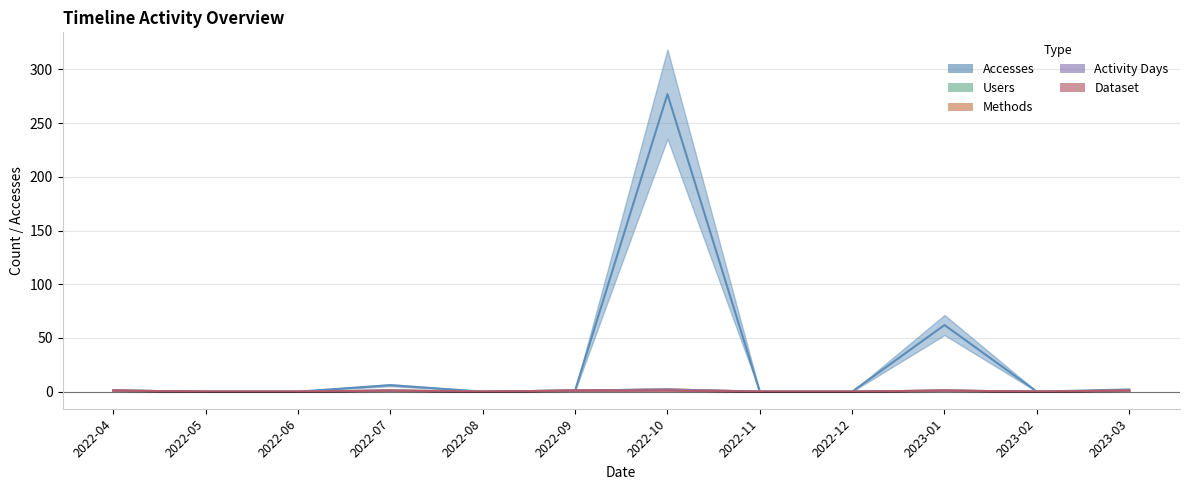

Which has a higher value, 2023-01 or 2022-10?

2022-10